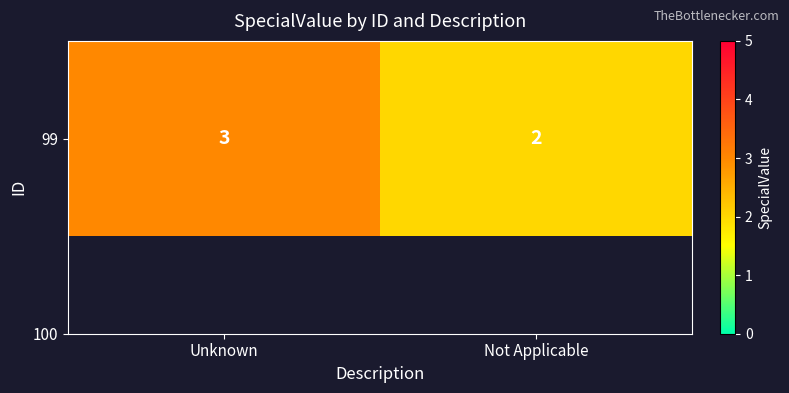

Which category has the highest value across all series?

Unknown